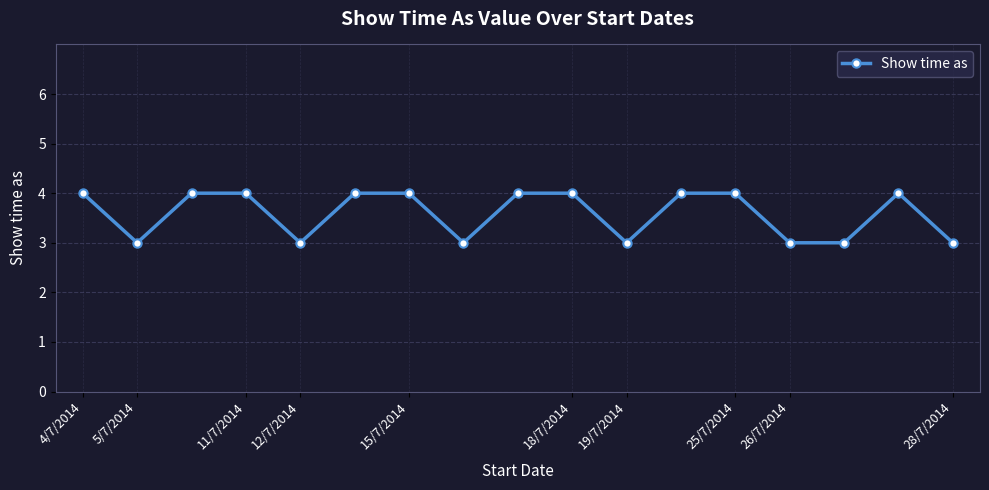

What is the greatest value displayed?

4